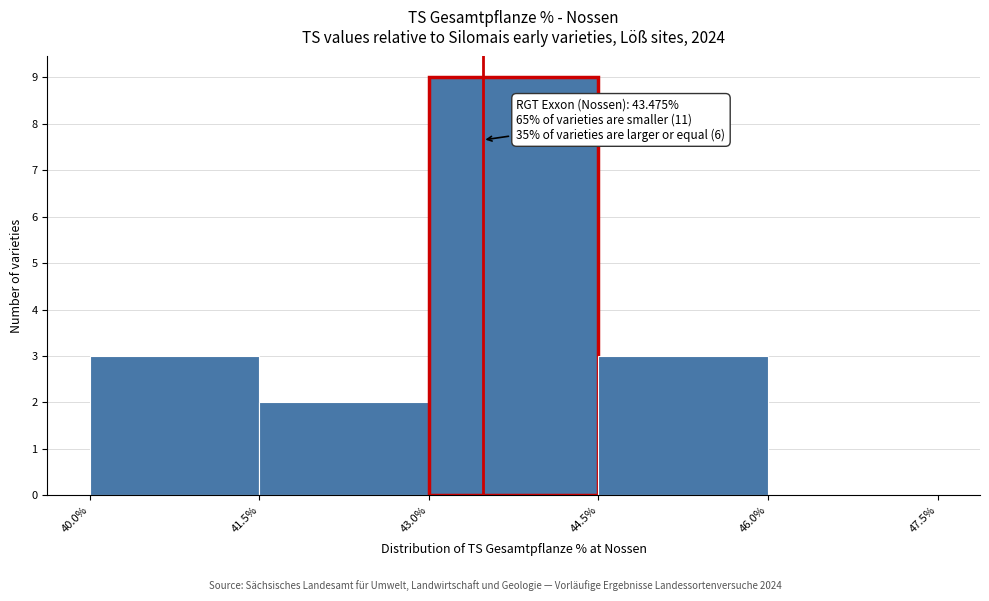

Over which range of the x-axis is the bar tallest?

43.0% to 44.5%